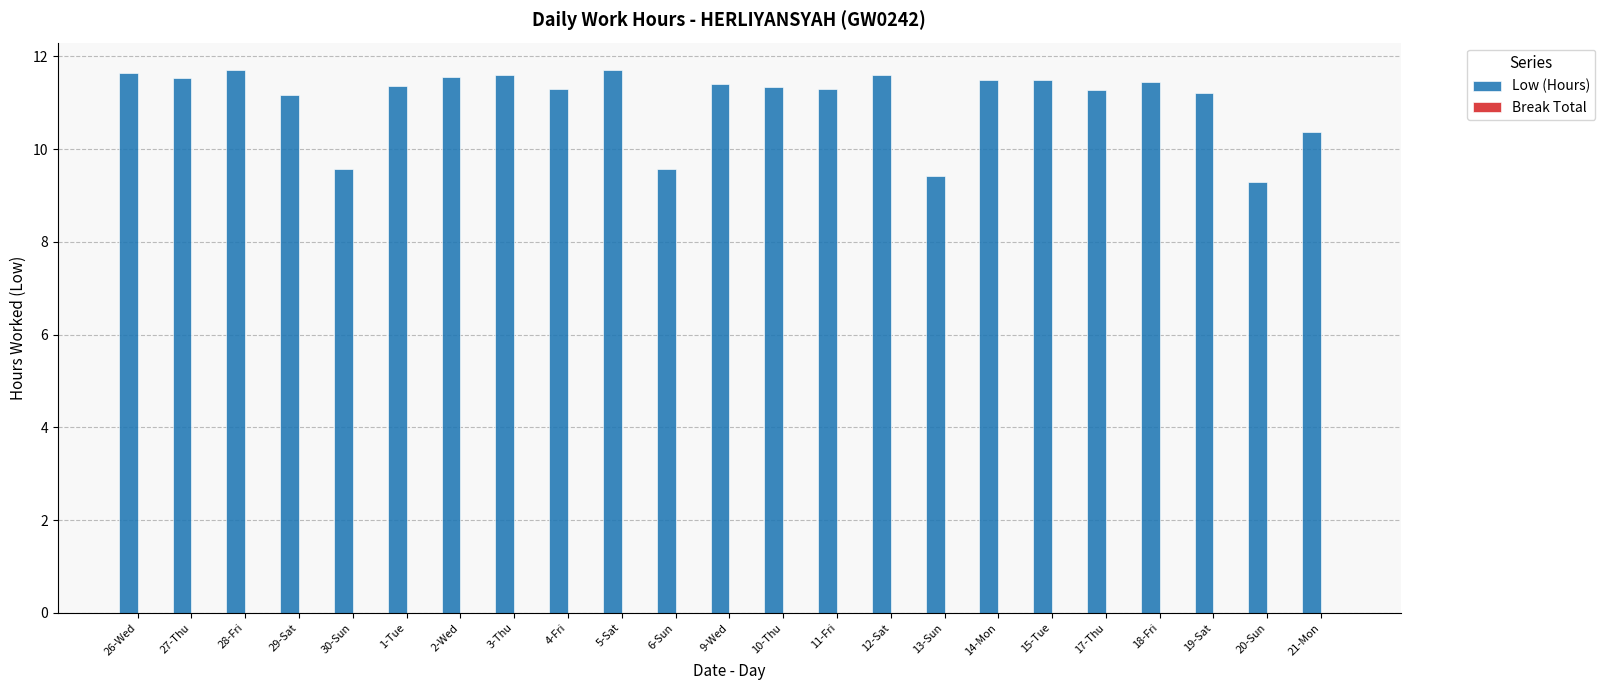

Approximately how many times larger is the value at 19-Sat compared to 27-Thu?

1.0